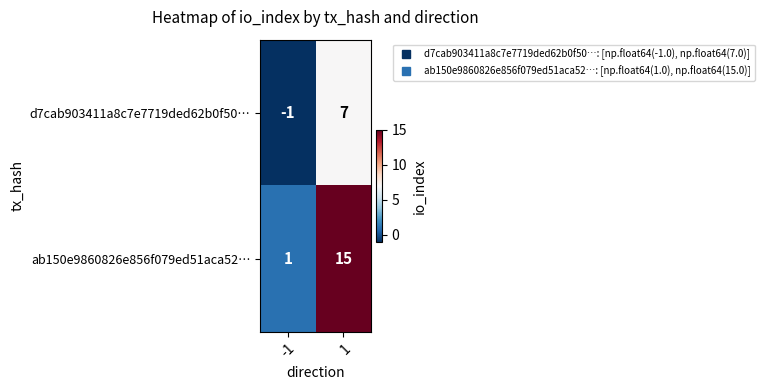

What is the spread (max minus min) of values at -1?

2